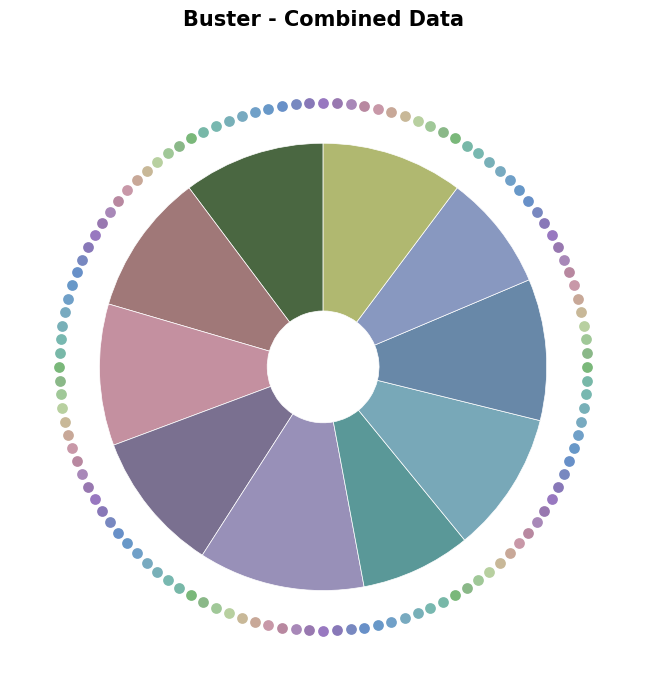

Count the number of slices in the pie.

10